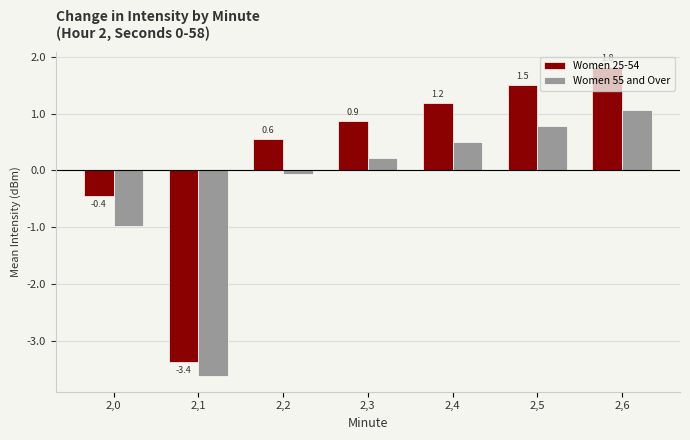

What is the approximate value of Women 25-54 at 2,2?

0.6